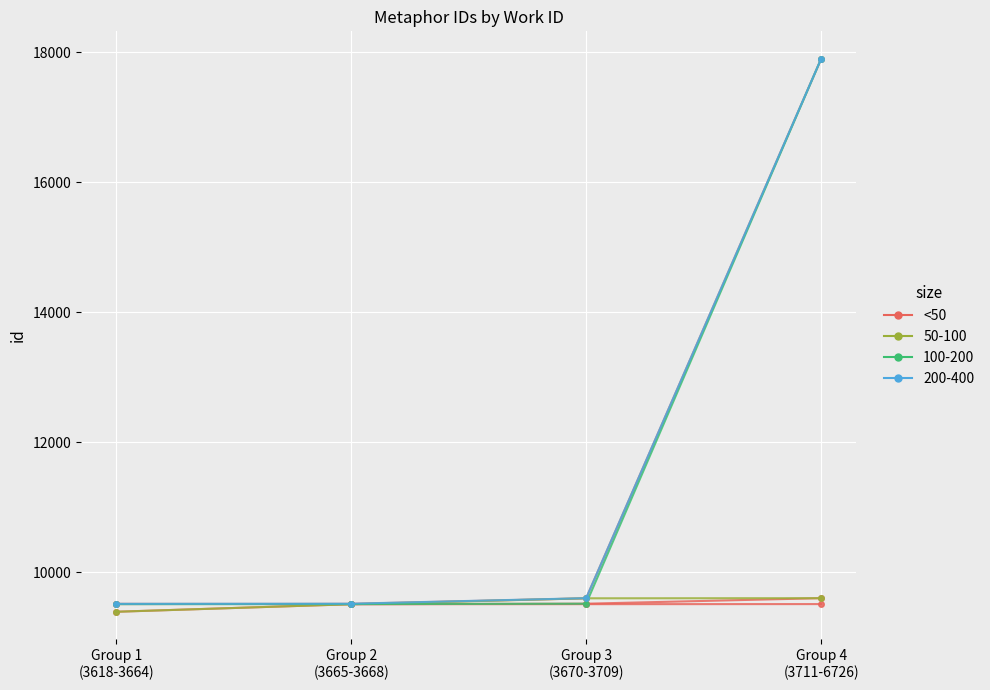

Reading left to right, list all the values displayed in this chart.

3618 → 3664: 9394	9510	9511	9512
3665 → 3666: 9516	9511	9518	9603
3668 → 3670: 9512	9516	9601	17895
3709 → 3711: 9394	9510	9601	9603
6726a line: 9511	9512	9518	17895
6726b line: 9516	9518	9603	17896